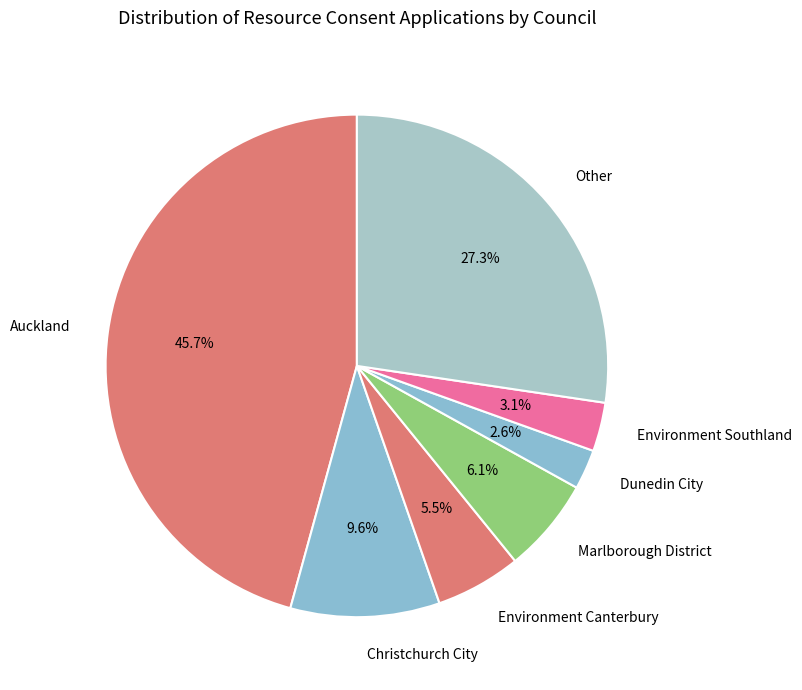

The Christchurch City slice represents 19% of the pie. True or false?

False